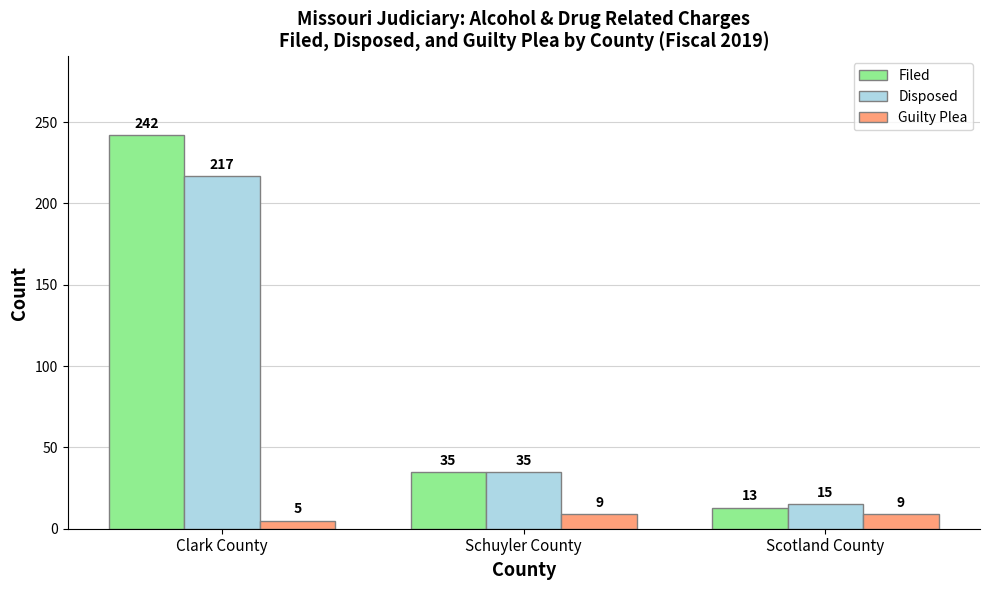

What are all the series names shown in the legend?

Filed, Disposed, Guilty Plea